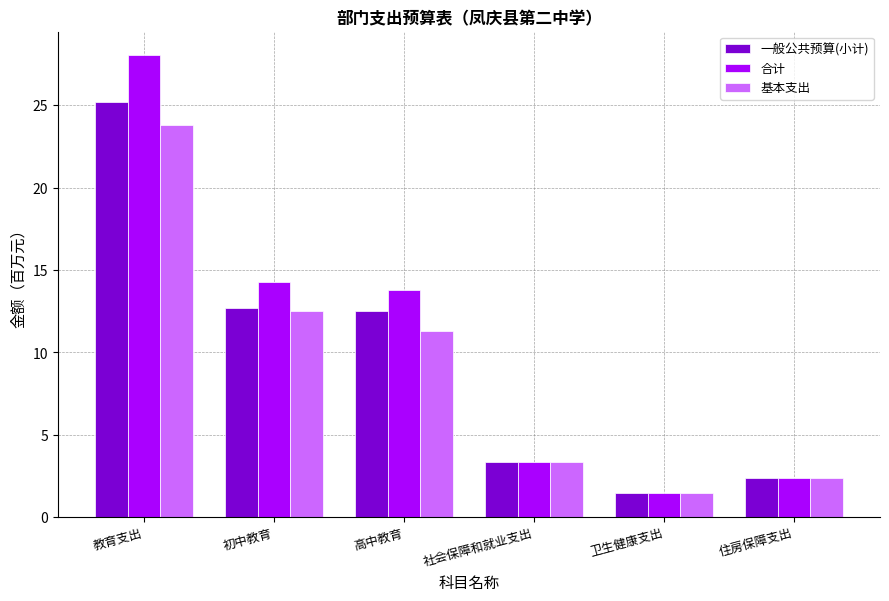

What is the difference between the 合计 values at 卫生健康支出 and 社会保障和就业支出?

1.9